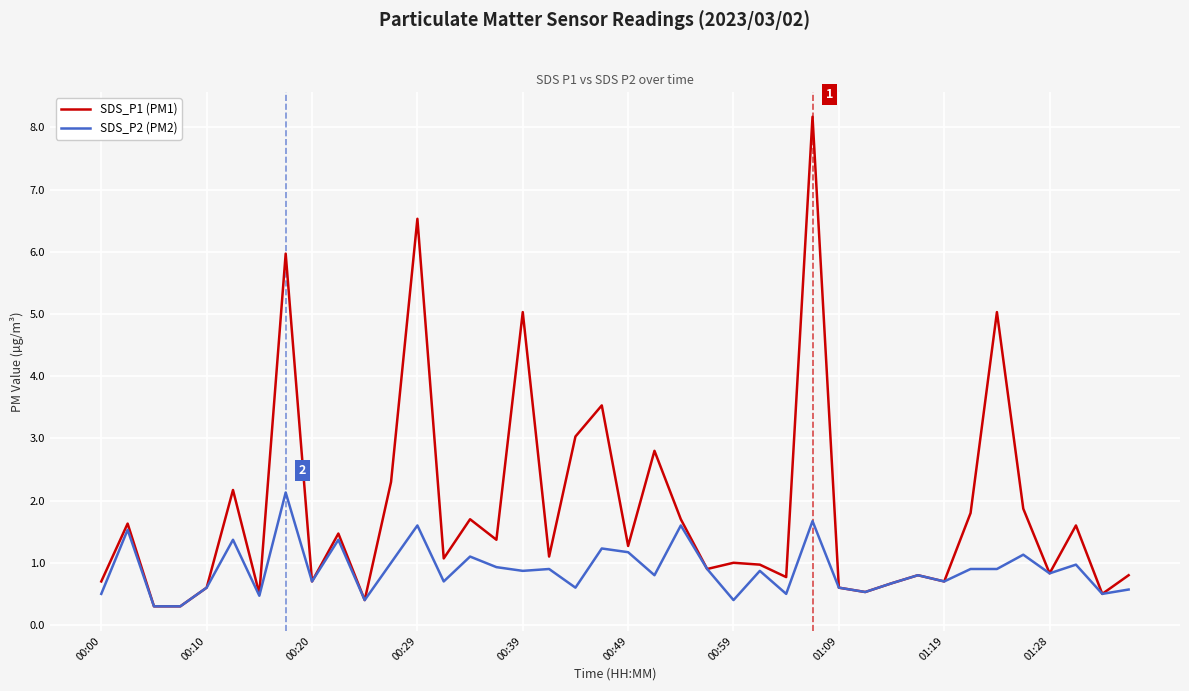

What are all the series names shown in the legend?

SDS_P1 (PM1), SDS_P2 (PM2)